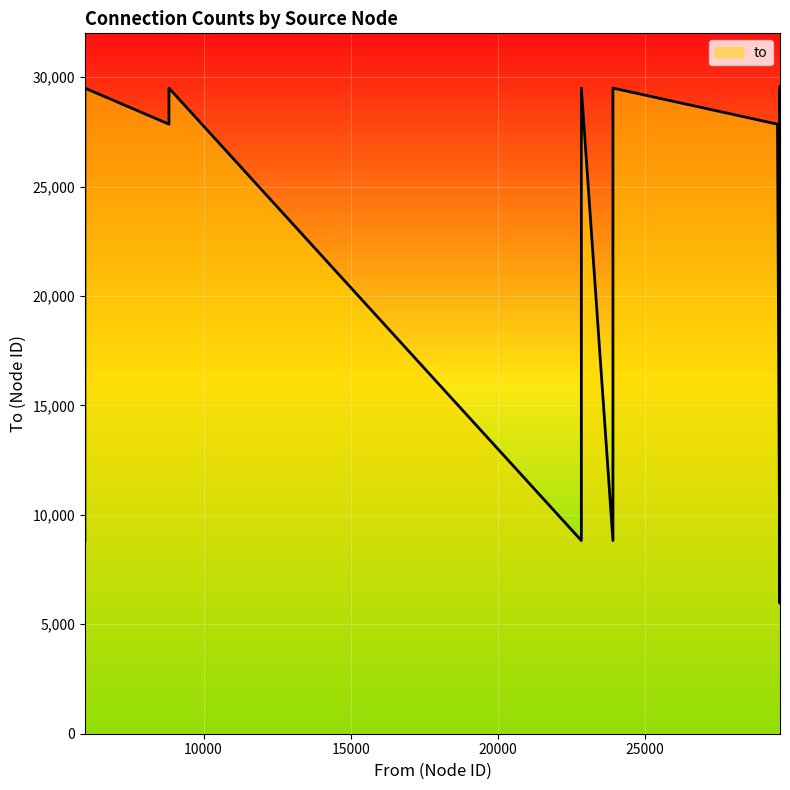

Does the chart display data point markers on the line(s)?

No